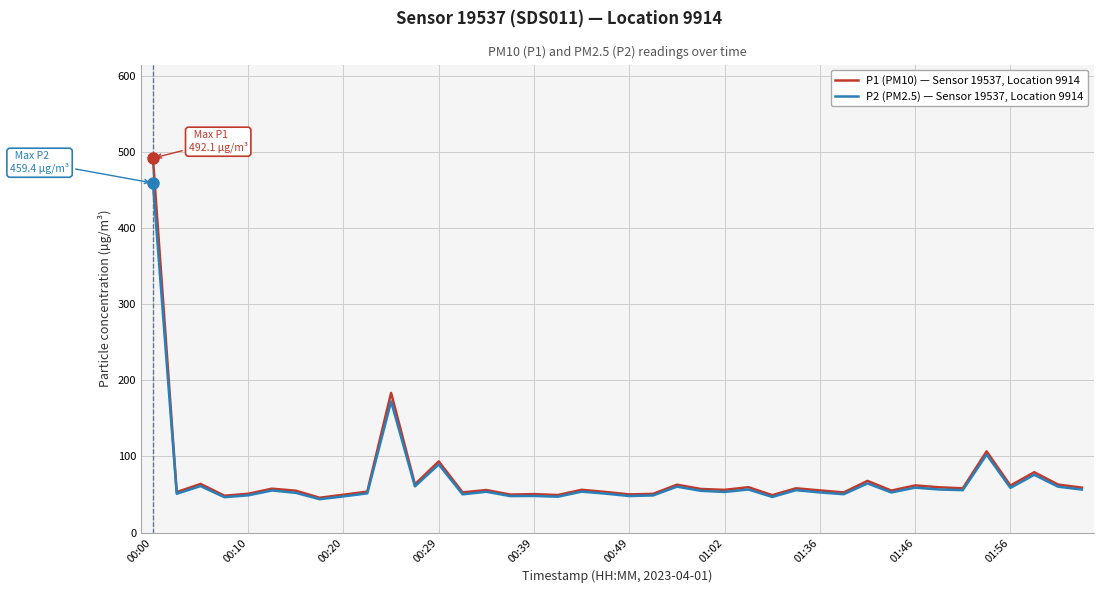

What is the minimum value for P1 (PM10) — Sensor 19537, Location 9914?

45.7